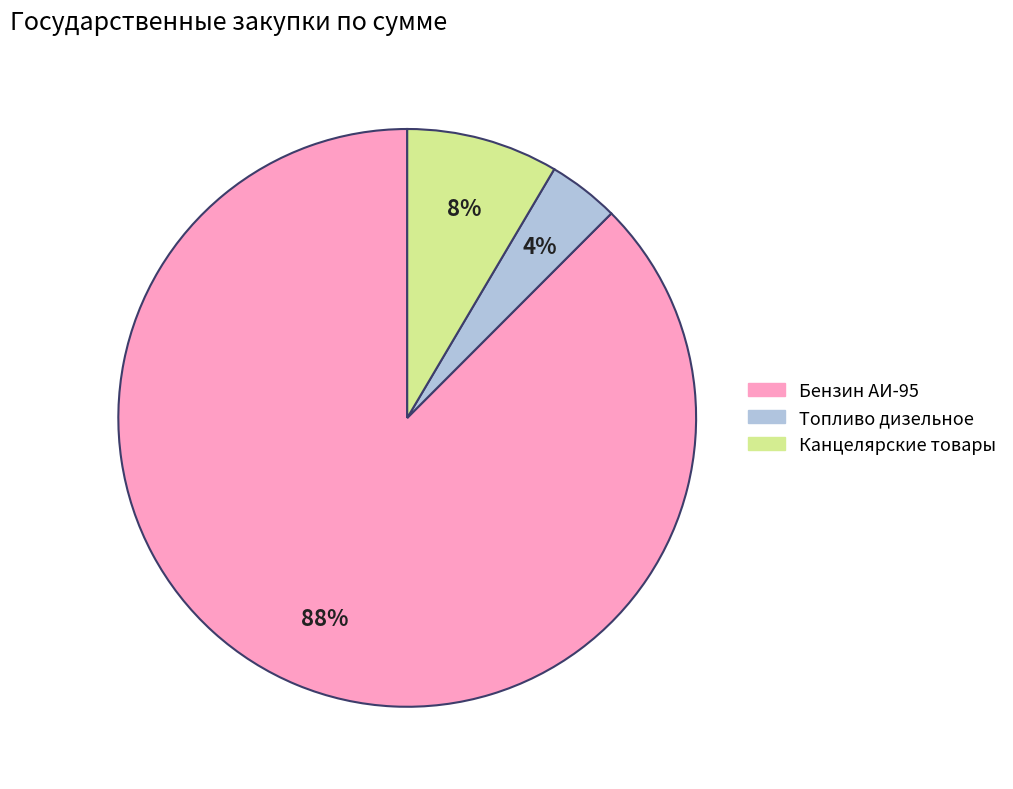

To the nearest percent, what is the average slice percentage?

33%